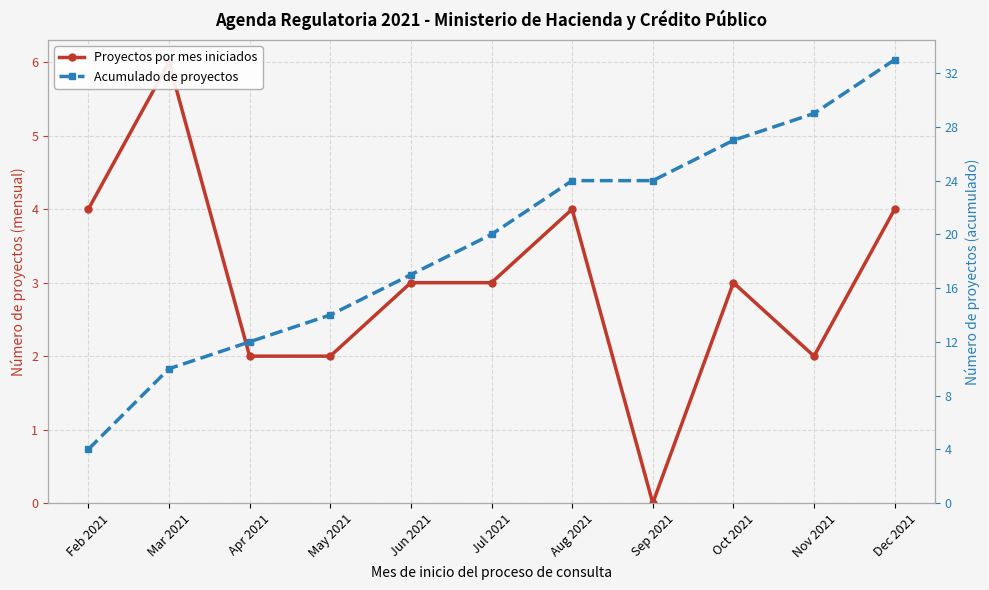

In Proyectos por mes iniciados, how many points are higher than both neighbors (excluding endpoints)?

3